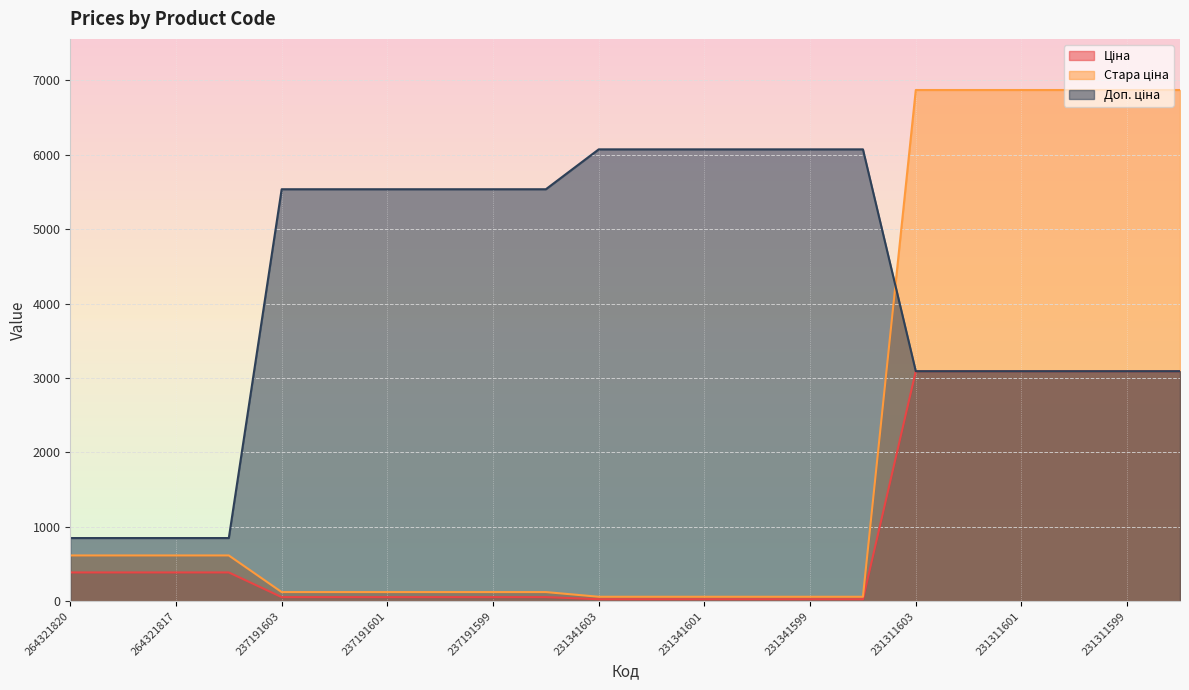

True or false: Стара ціна and Ціна intersect in this chart.

False